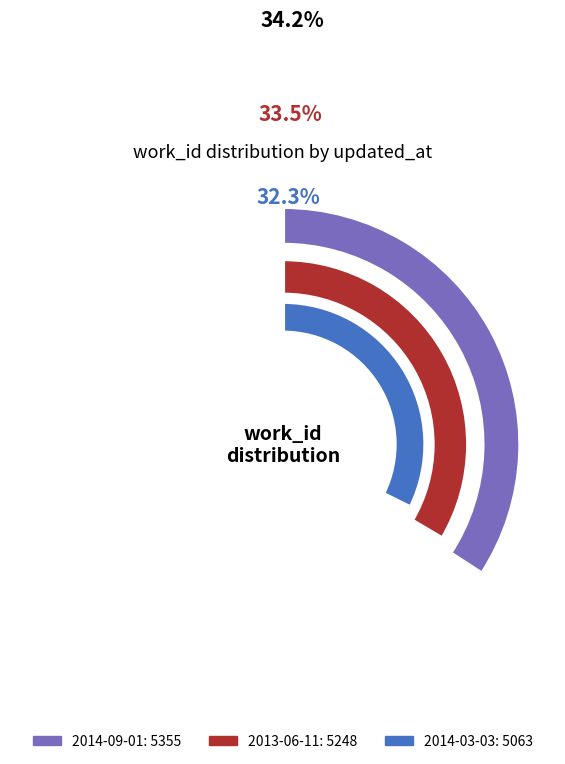

Rank the categories by value from highest to lowest.

2014-09-01, 2013-06-11, 2014-03-03